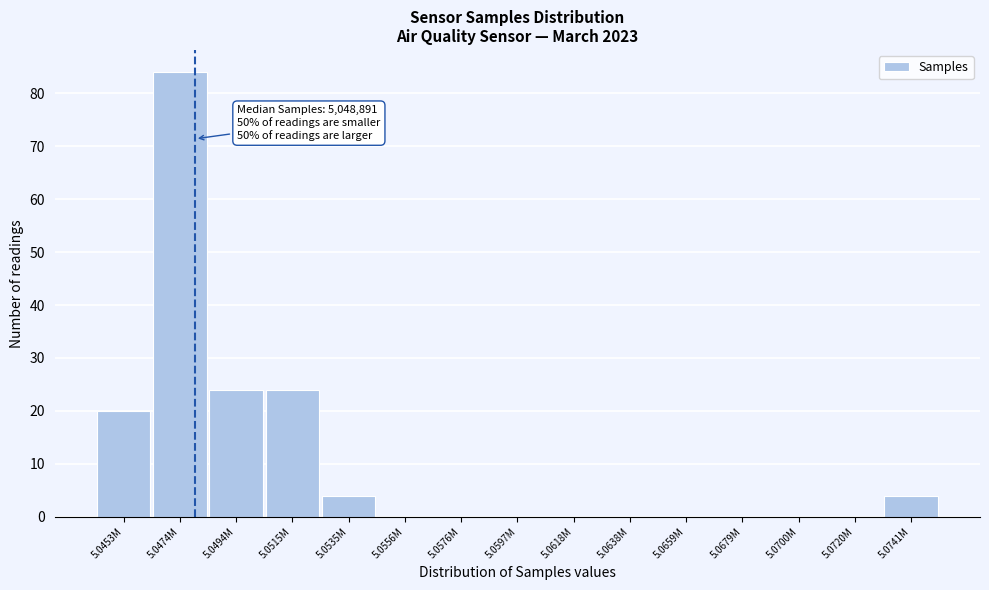

Reading right to left, list all the values displayed in this chart.

5.0741M=4	5.0720M=0	5.0700M=0	5.0679M=0	5.0659M=0	5.0638M=0	5.0618M=0	5.0597M=0	5.0576M=0	5.0556M=0	5.0535M=4	5.0515M=24	5.0494M=24	5.0474M=84	5.0453M=20